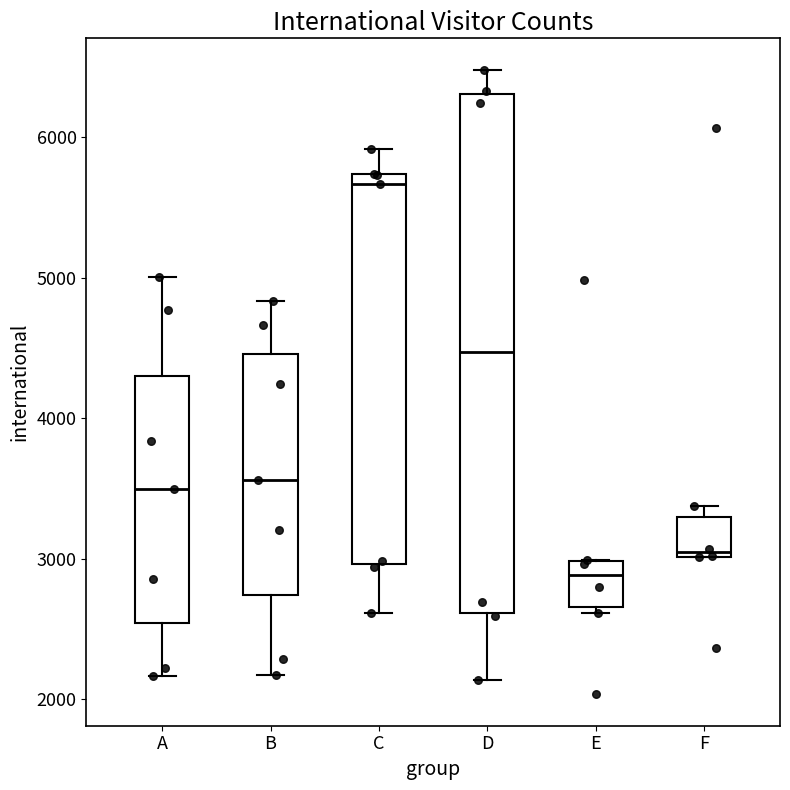

Where is the lower edge of the box for C on the y-axis? The values are not printed on the chart, so give them approximately, as read against the axis.

3000